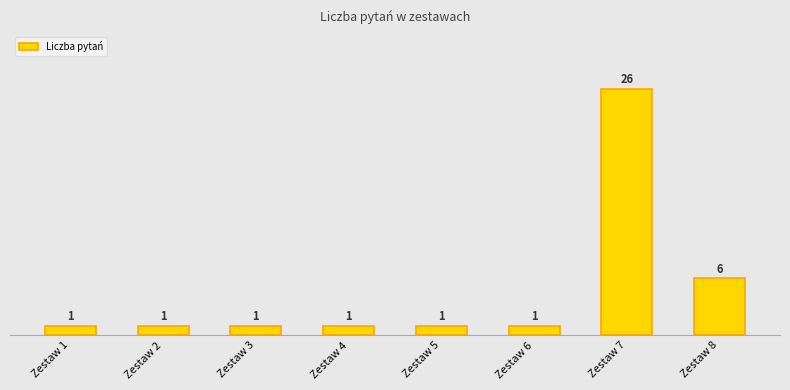

Read the value at Zestaw 5.

1